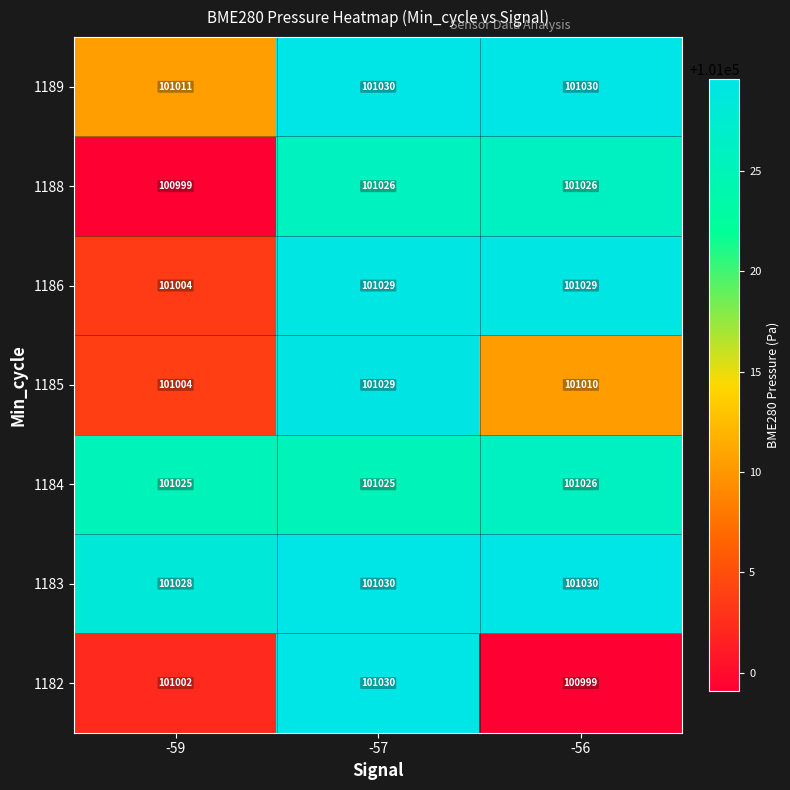

At which category is the sum across all series the highest?

-57